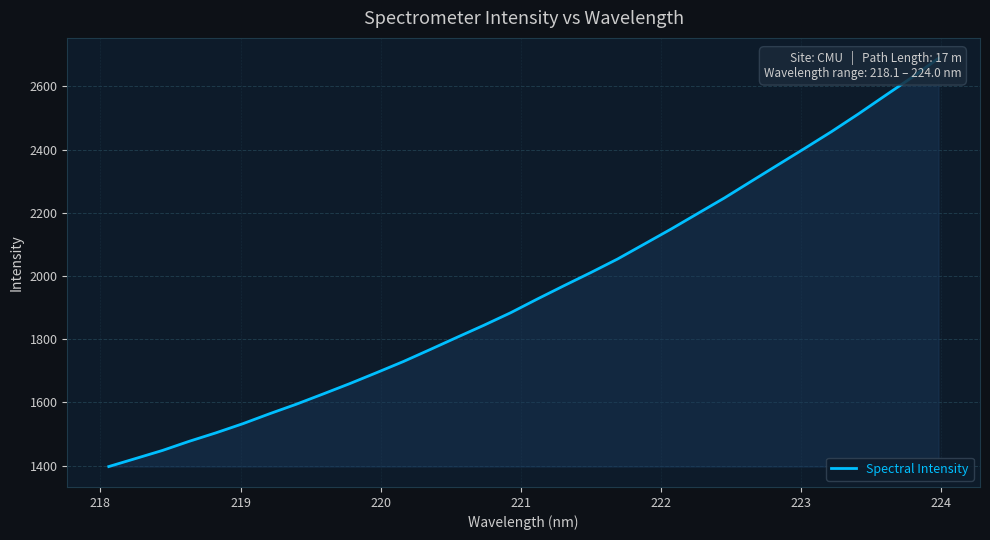

What is the greatest value displayed?

2689.1